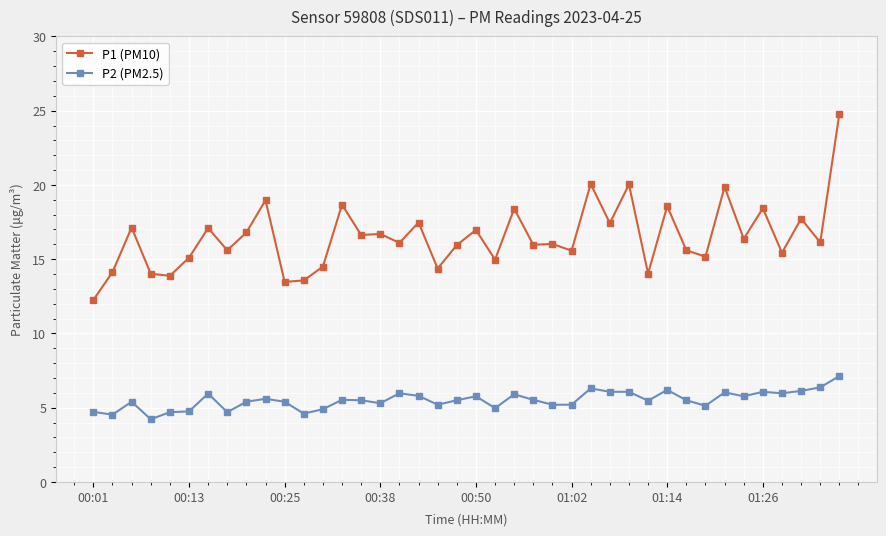

How many lines are shown in the chart?

2